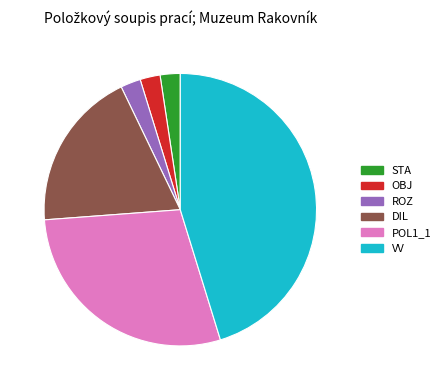

How many segments does this pie chart have?

6